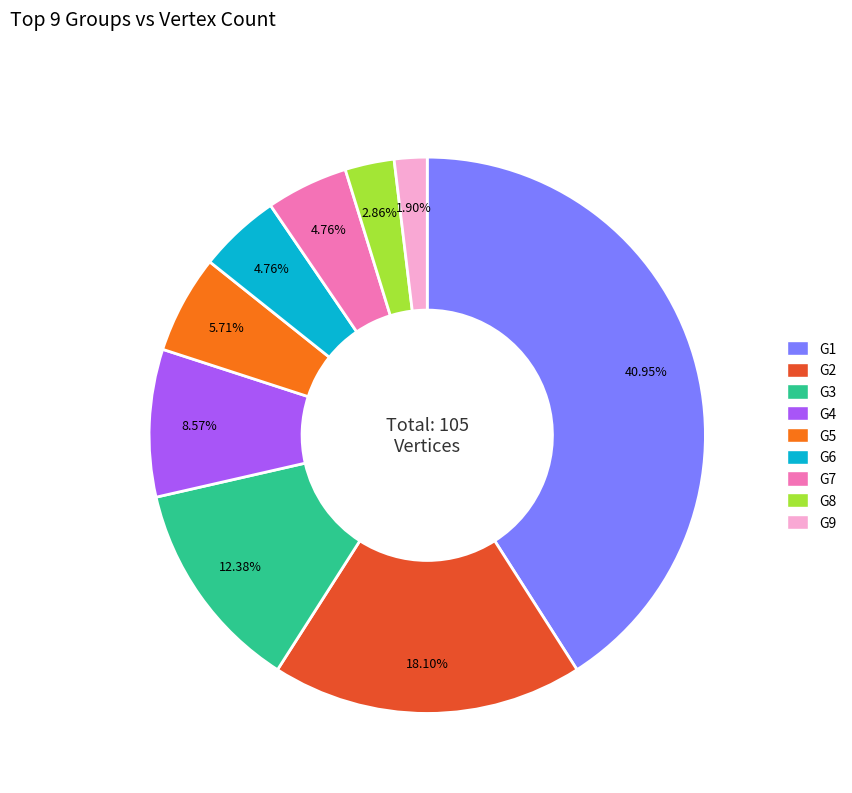

True or false: G2 accounts for 30% of the total.

False